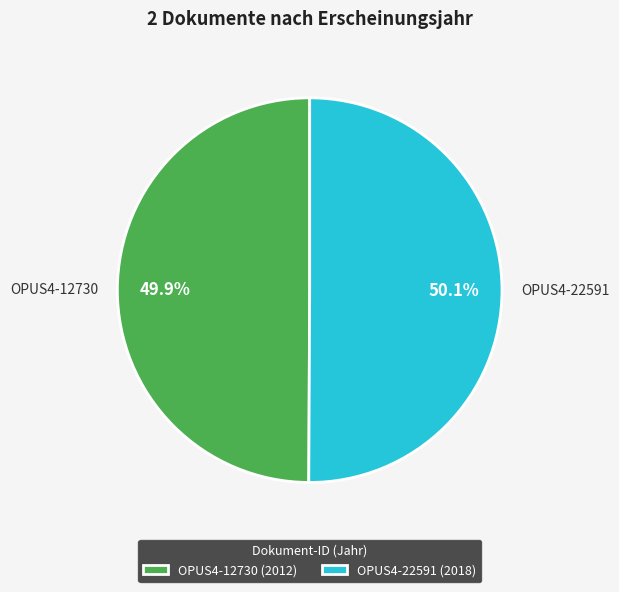

Do OPUS4-12730 and OPUS4-22591 together represent more than half of the pie?

Yes